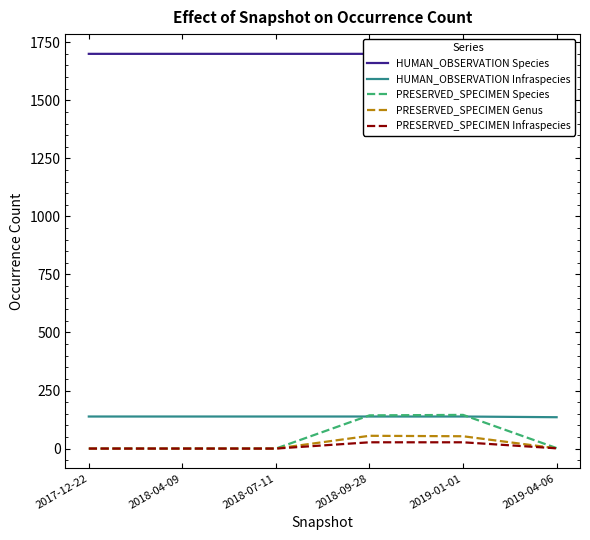

What position from the left is 2018-09-28?

4